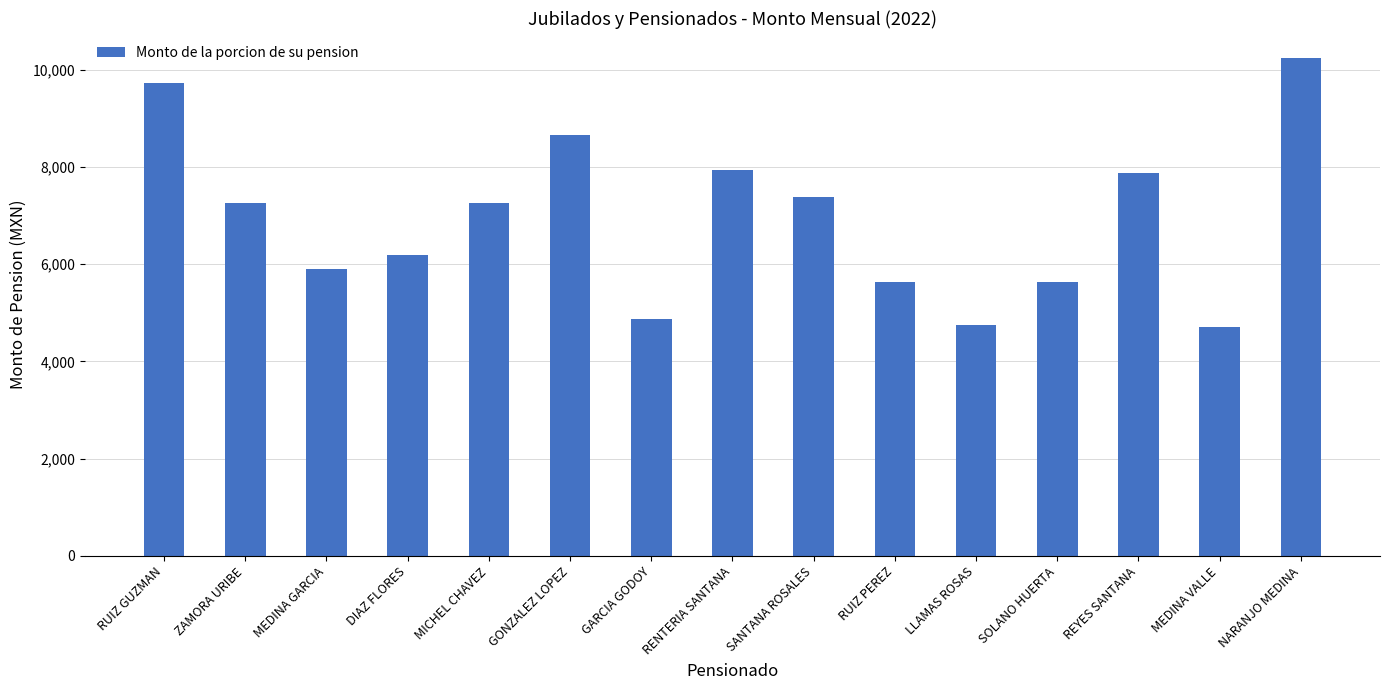

How many values are below 7258?

7